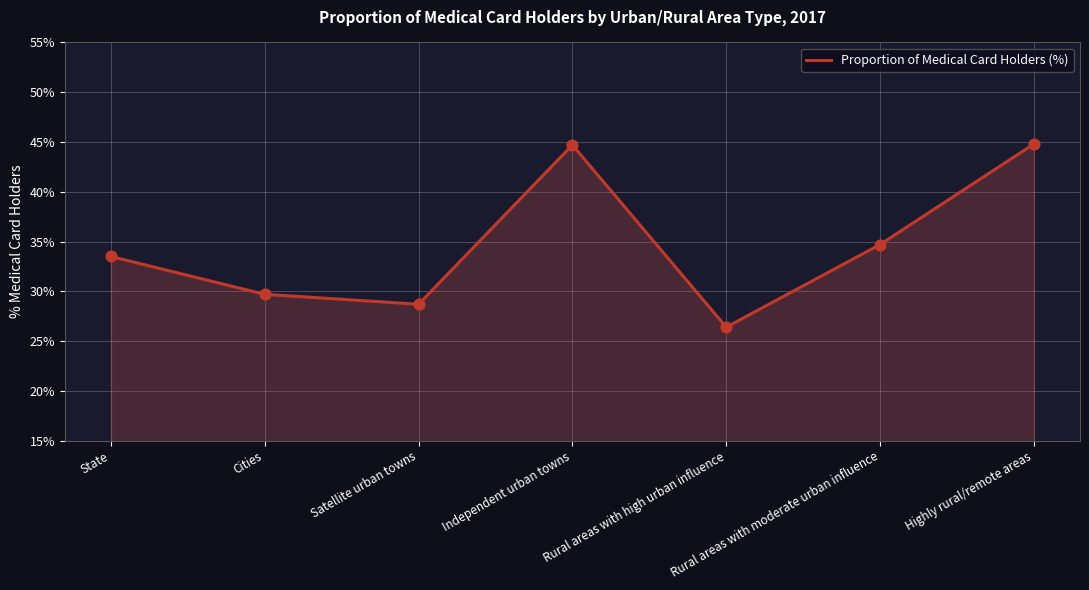

What is the ratio of the value at State to the value at Satellite urban towns?

1.2